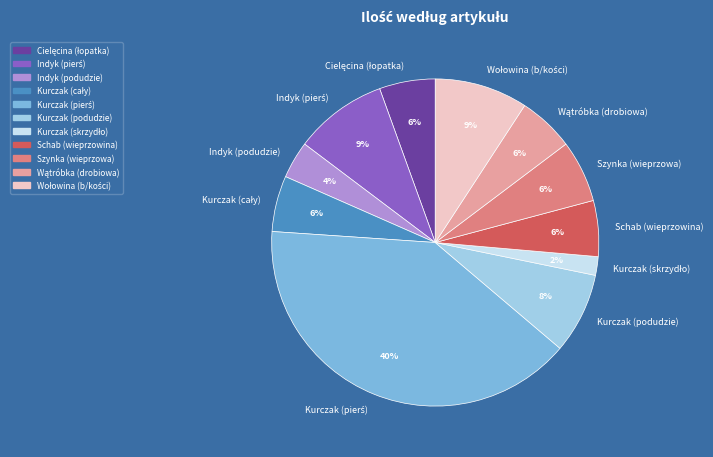

To the nearest percent, what is the average slice percentage?

9%